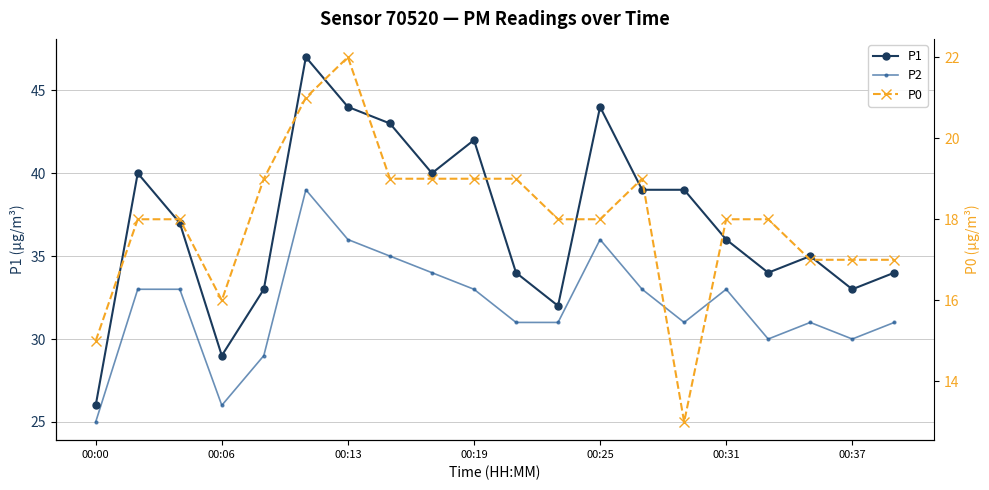

Which series changed the most between 8 and 16?

P1